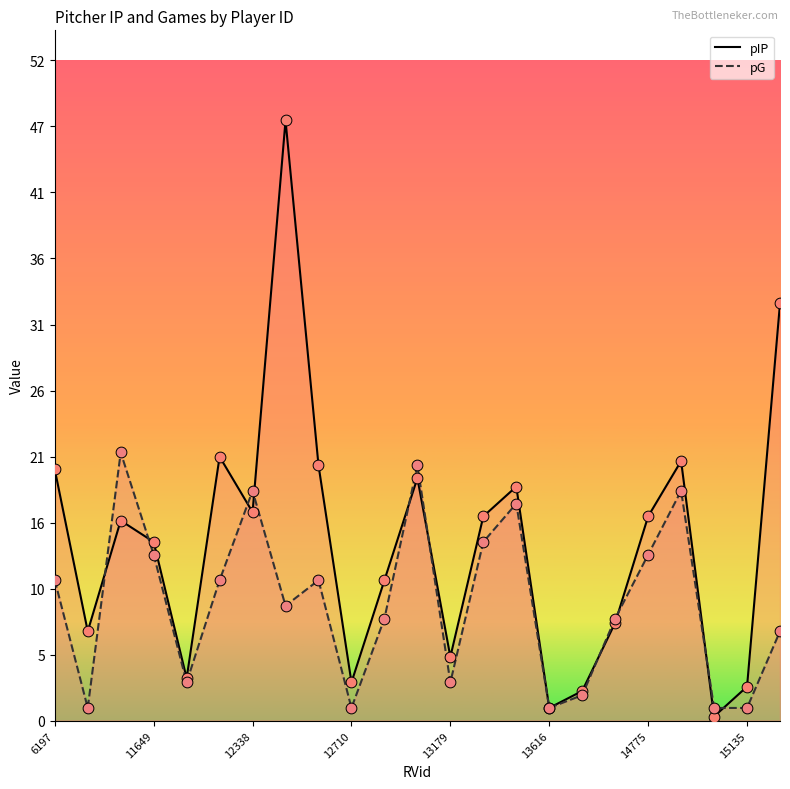

Which series has the largest Y range (max minus min)?

pIP